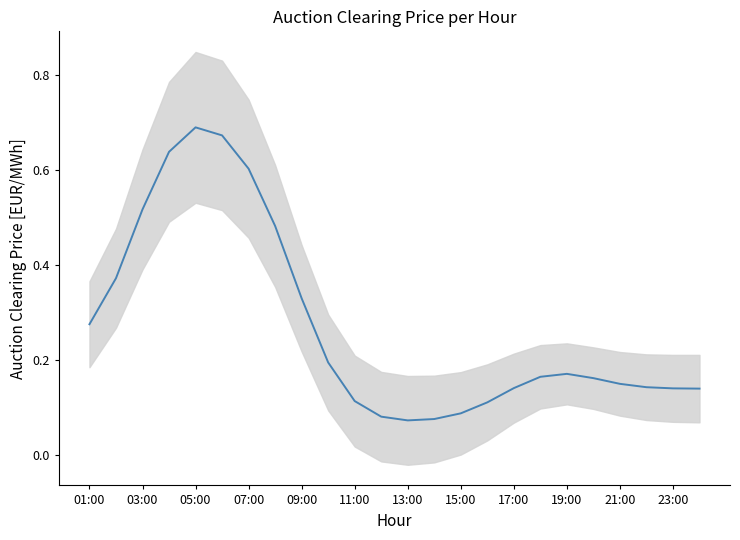

Is it true that the value at 21:00 is 0.2?

True